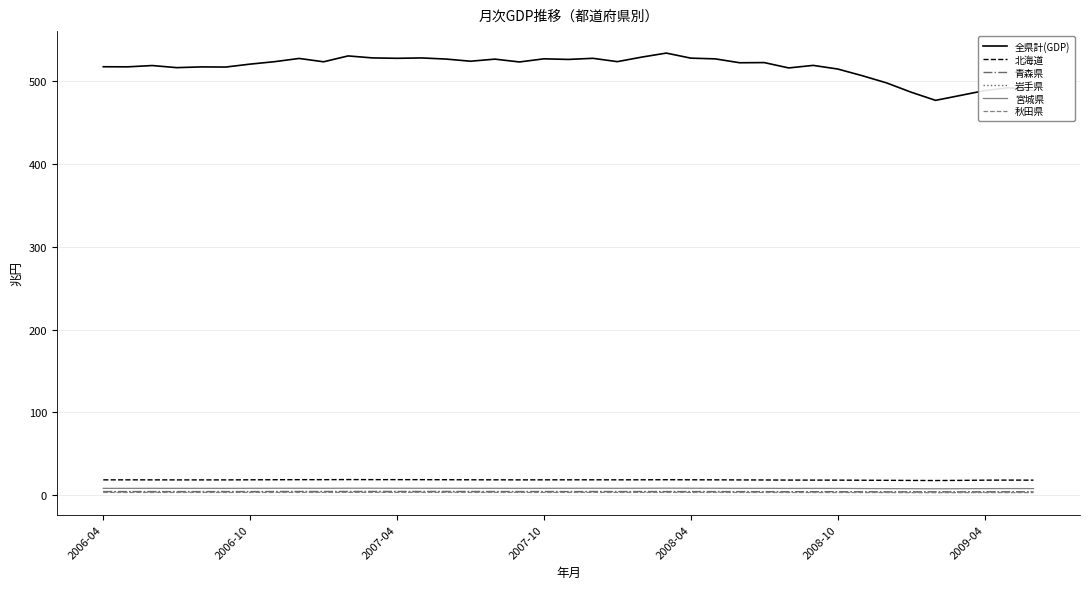

Which series has the largest total across all categories?

全県計(GDP)